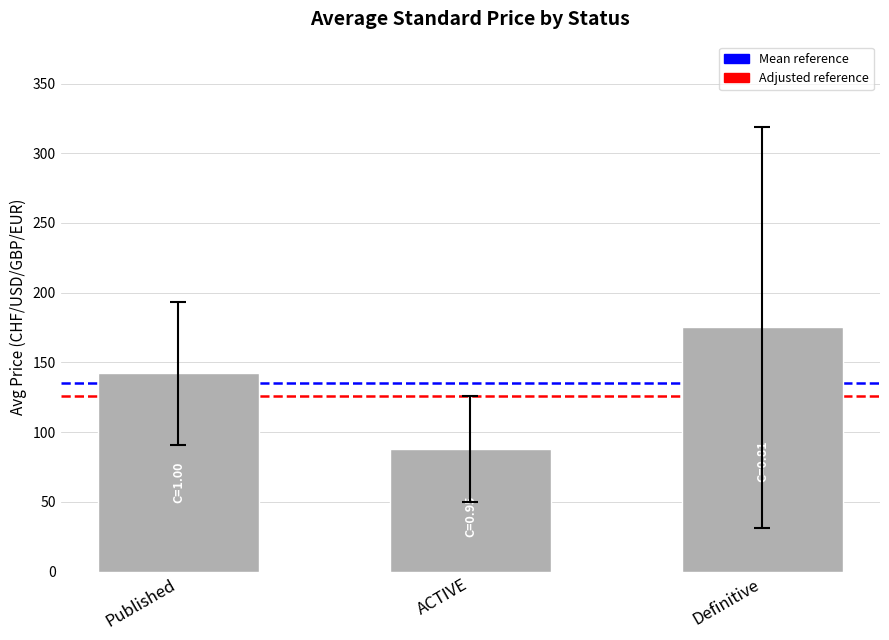

List the labels in order of value, largest first.

Definitive, Published, ACTIVE